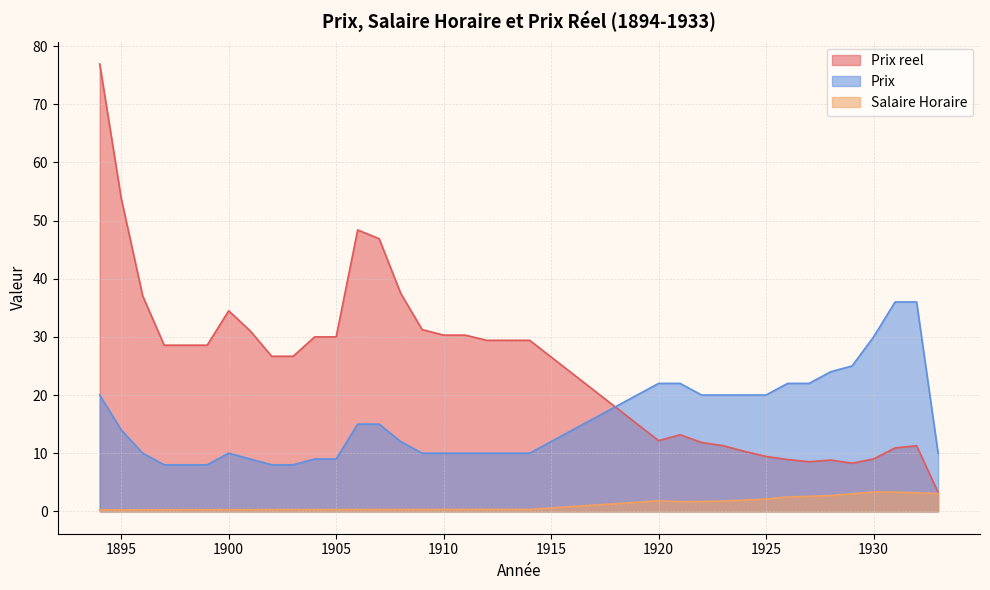

True or false: Salaire Horaire and Prix cross at least once.

False